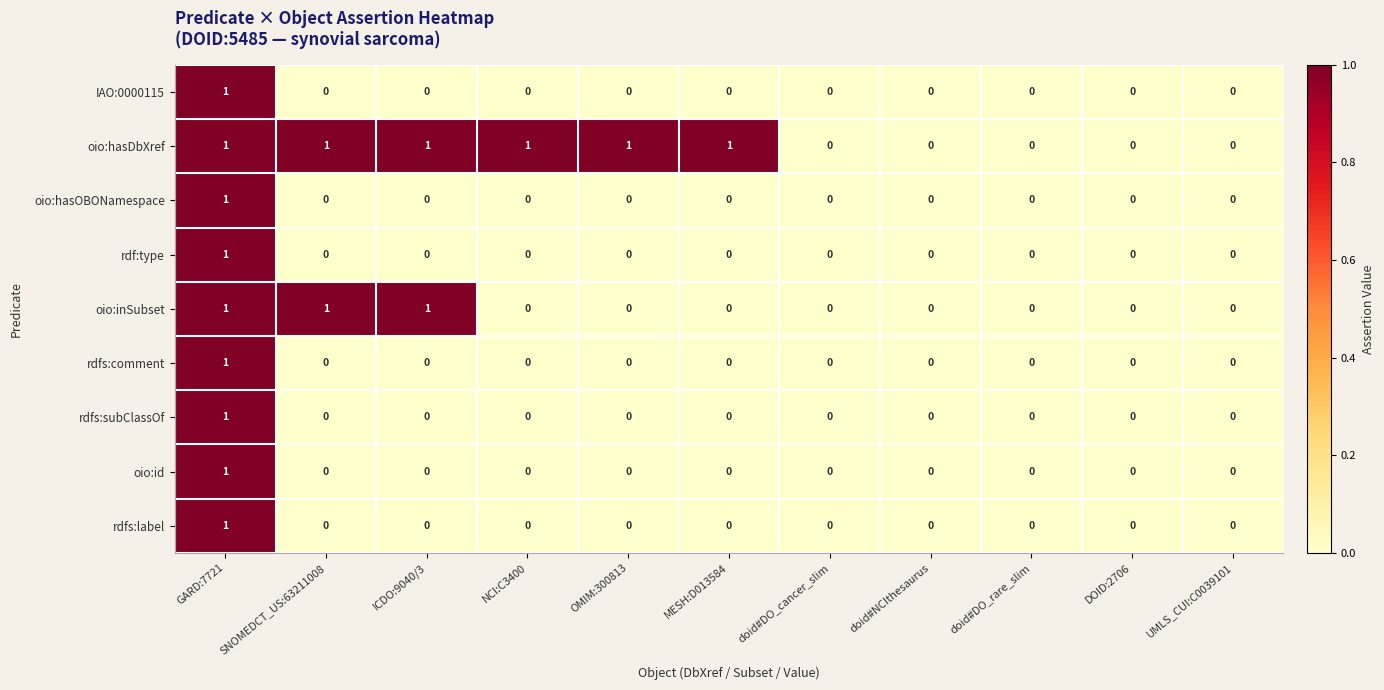

Which series changed the most between NCI:C3400 and DOID:2706?

oio:hasDbXref